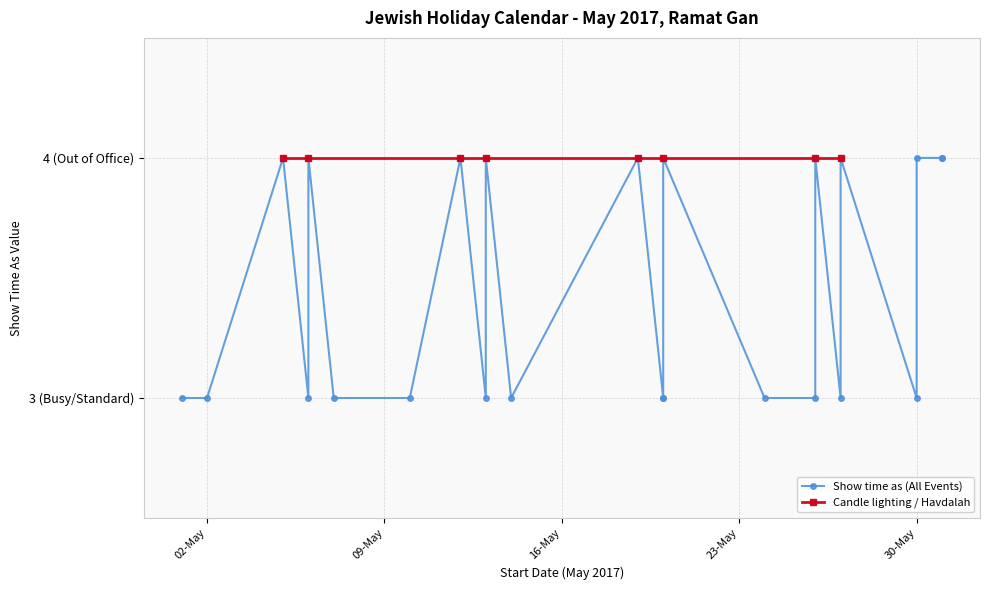

What is the label of the 16th point from the right?

5/13/2017